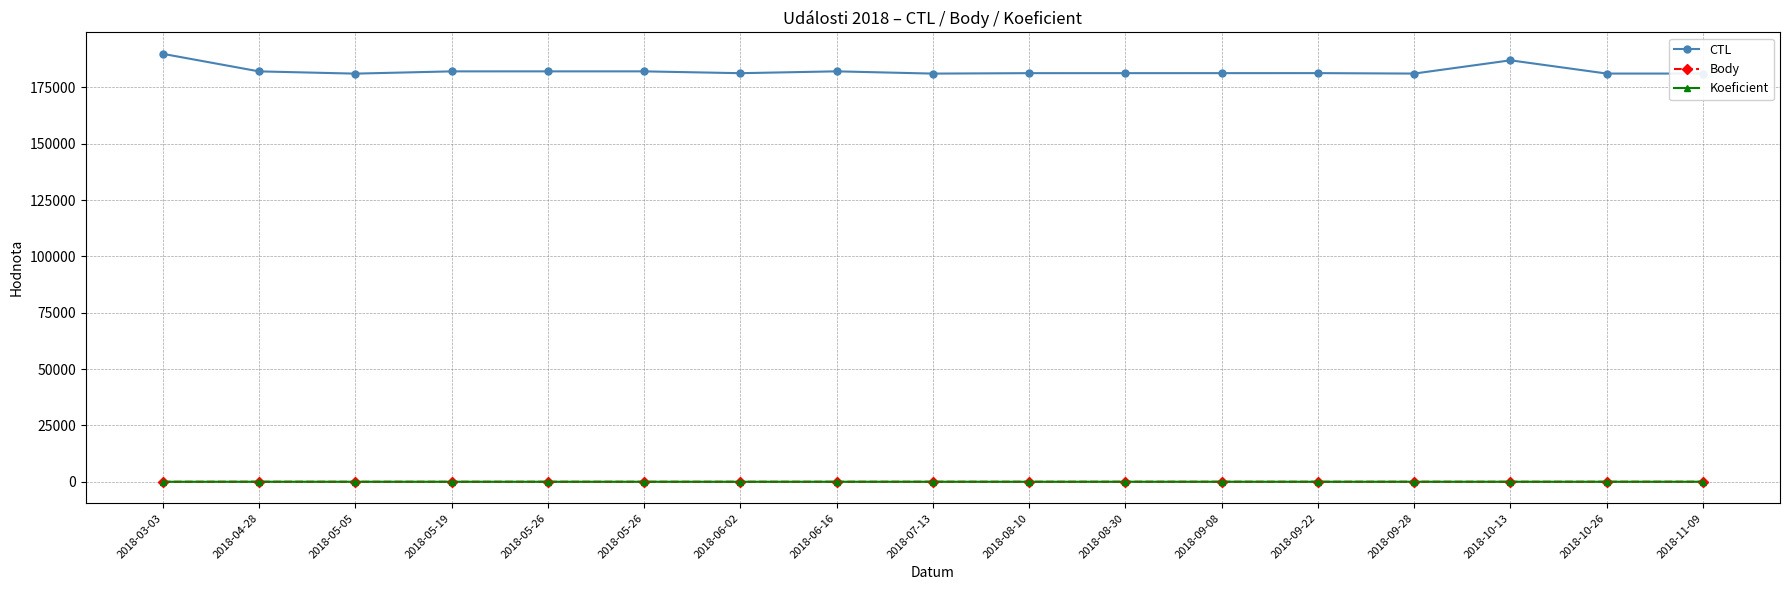

How many data points in Body are less than 10?

2